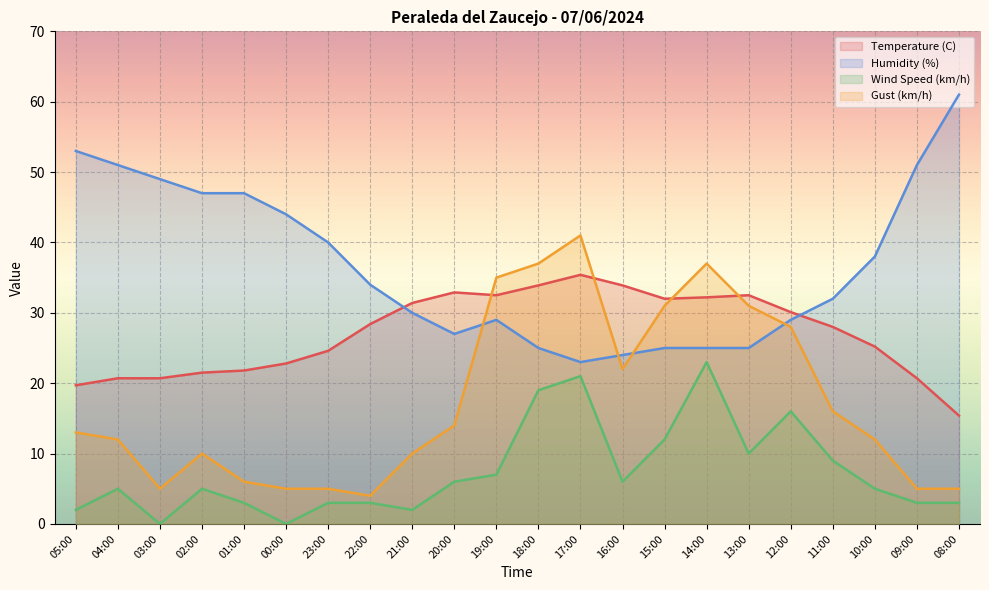

Rank the categories by Wind Speed (km/h) value from highest to lowest.

14:00, 17:00, 18:00, 12:00, 15:00, 13:00, 11:00, 19:00, 20:00, 16:00, 04:00, 02:00, 10:00, 01:00, 23:00, 22:00, 09:00, 08:00, 05:00, 21:00, 03:00, 00:00